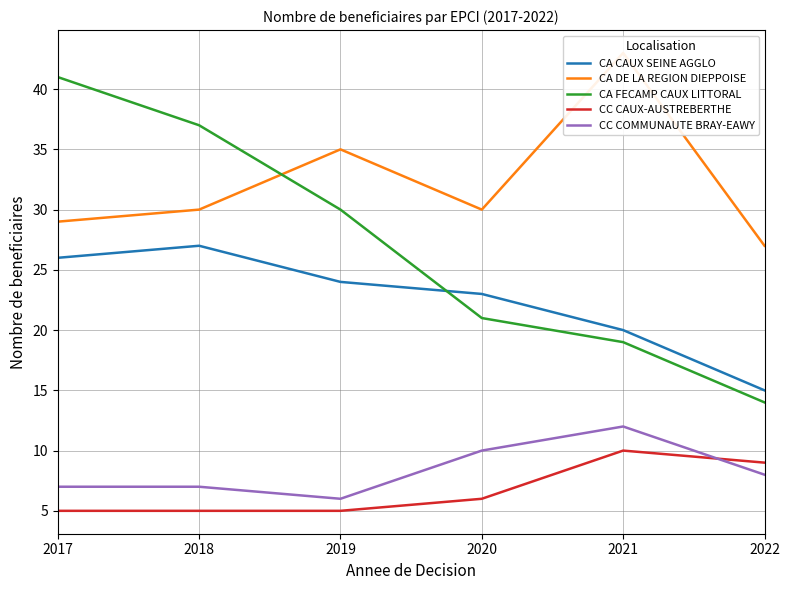

Which series has the largest range (max minus min)?

CA FECAMP CAUX LITTORAL